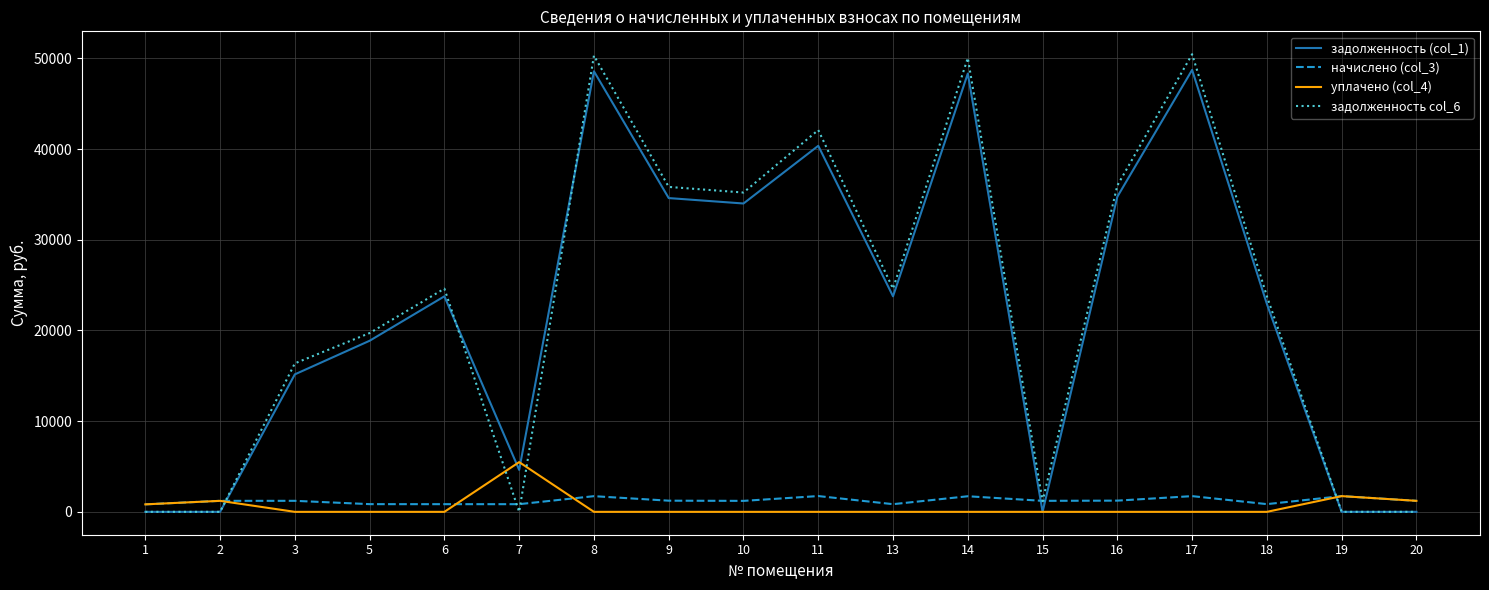

Which series has the widest spread of values?

задолженность col_6